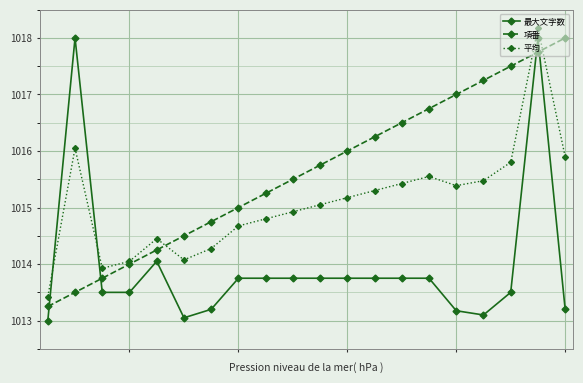

What is the maximum value shown in the chart?

1018.2